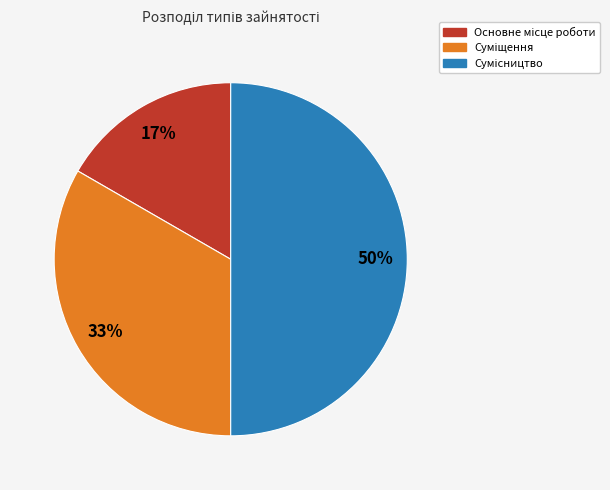

To the nearest percent, what is the average slice percentage?

33%